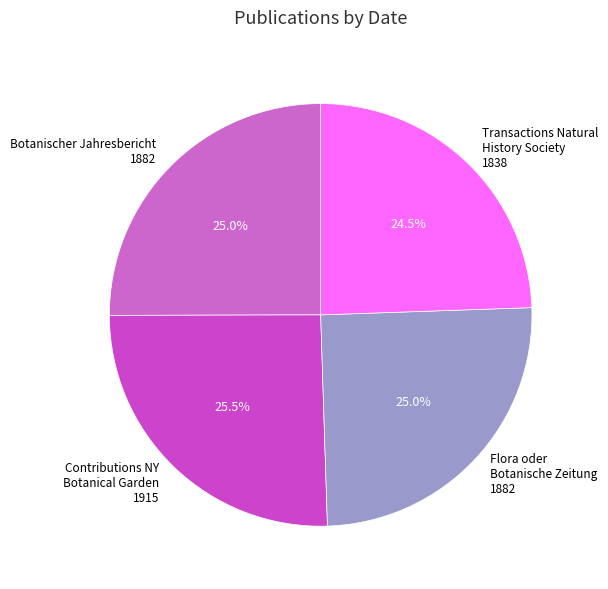

How many slices are in this pie chart?

4